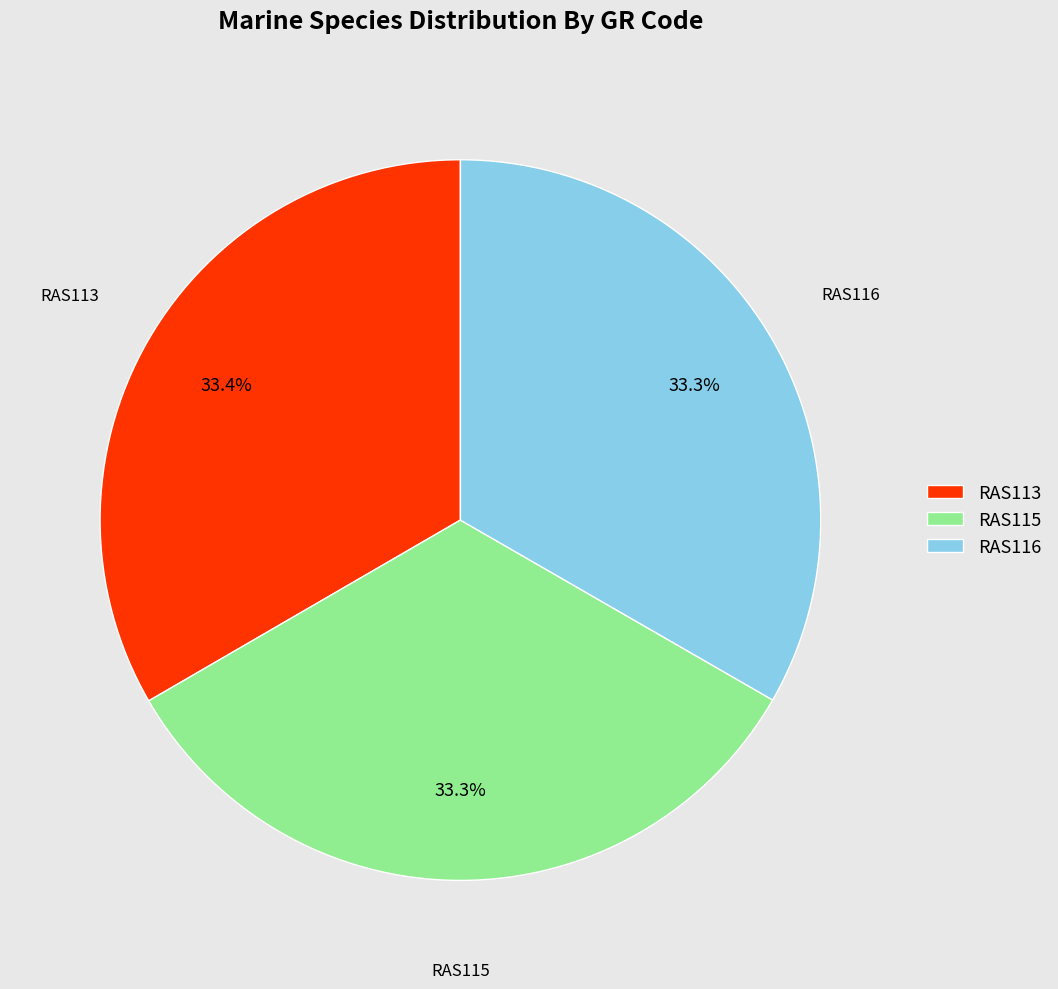

How many segments does this pie chart have?

3